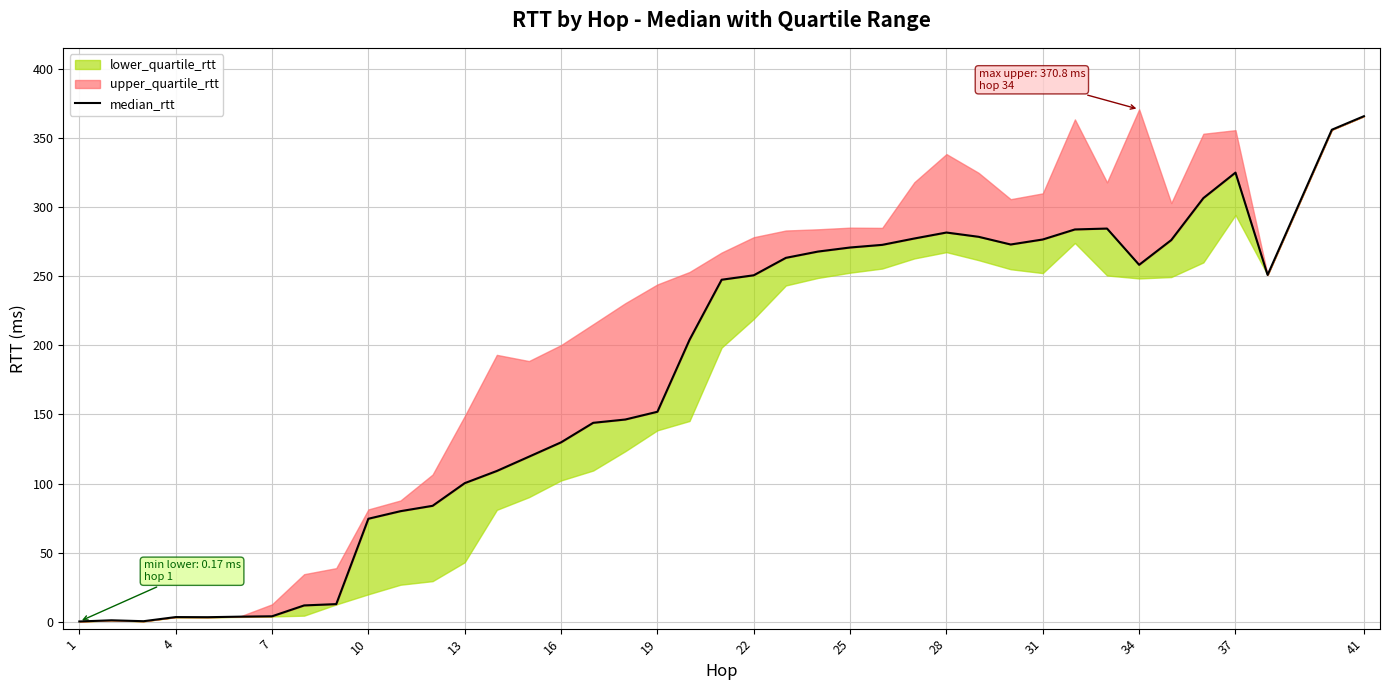

What is the value of the 40th point from the left?

365.9